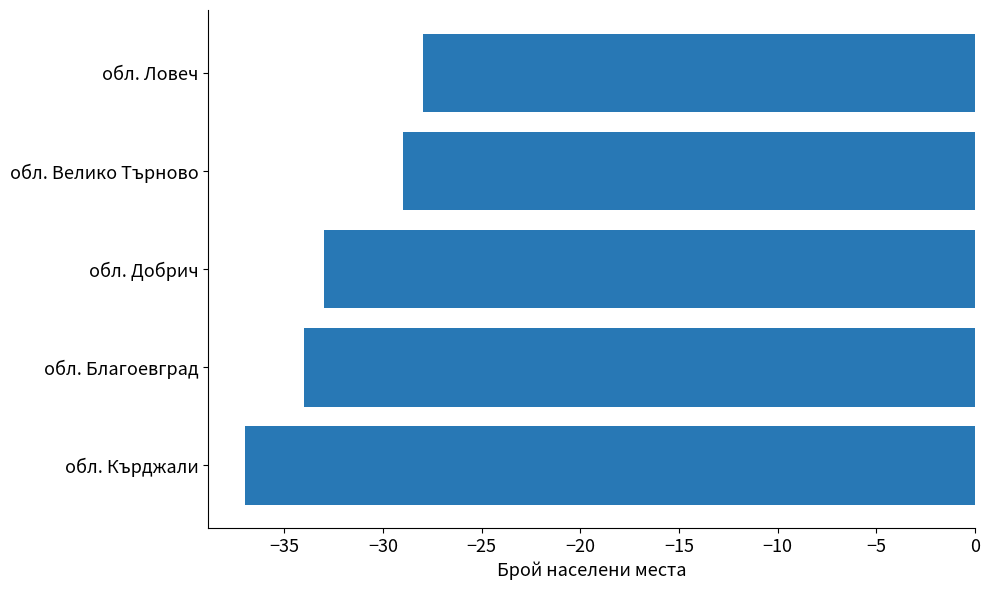

How many bars are there in total?

5